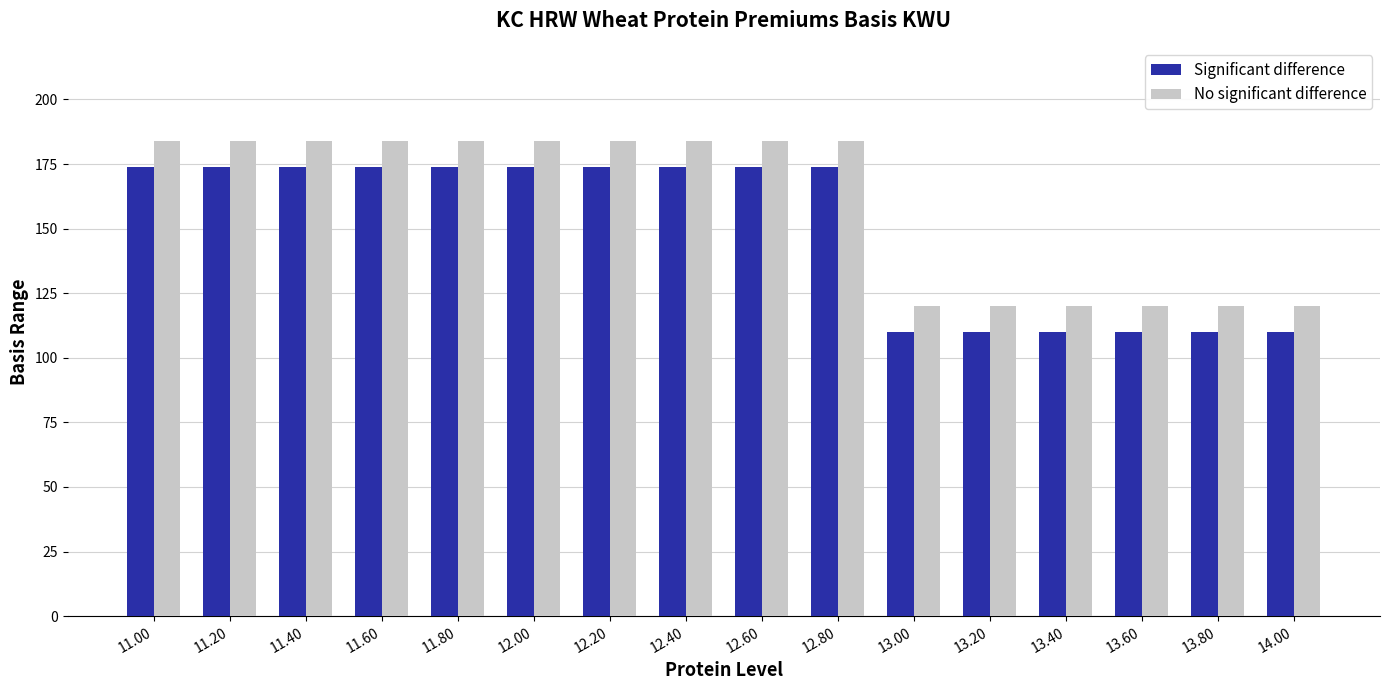

How many distinct data groups are displayed?

2